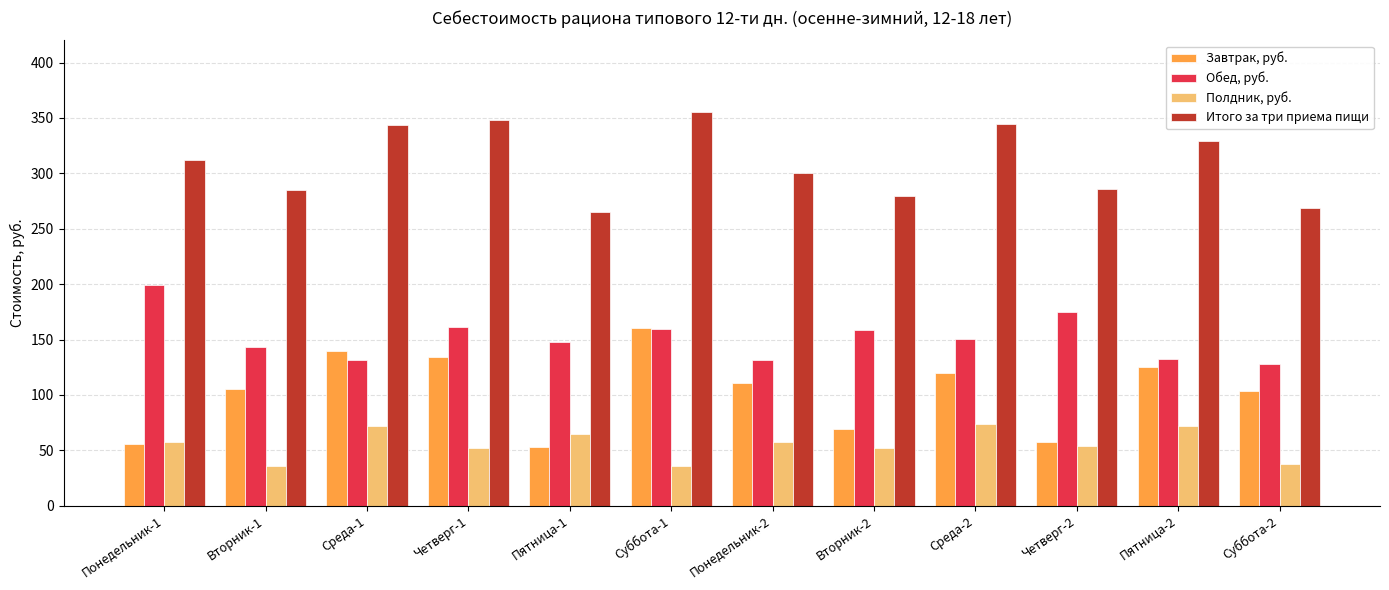

What are all the series names shown in the legend?

Завтрак, руб., Обед, руб., Полдник, руб., Итого за три приема пищи